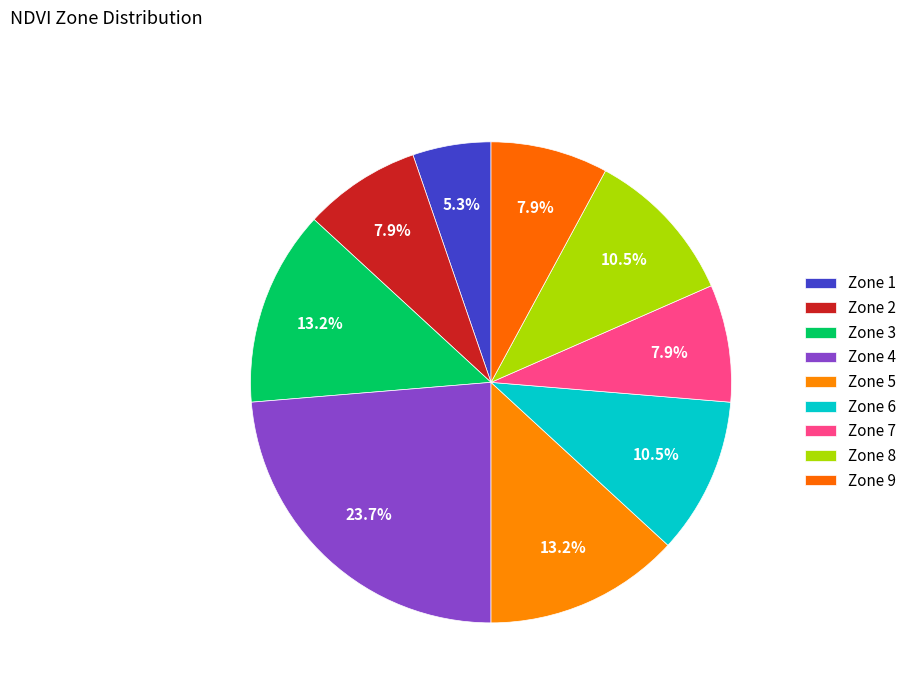

The Zone 6 slice represents 19% of the pie. True or false?

False